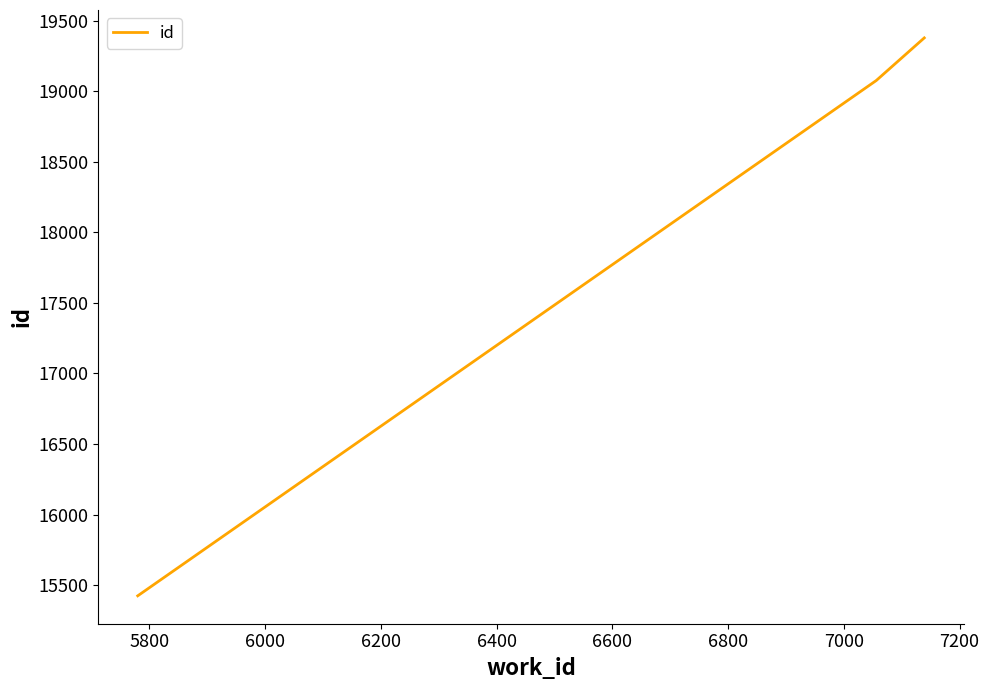

What is the sum of all values?

72932